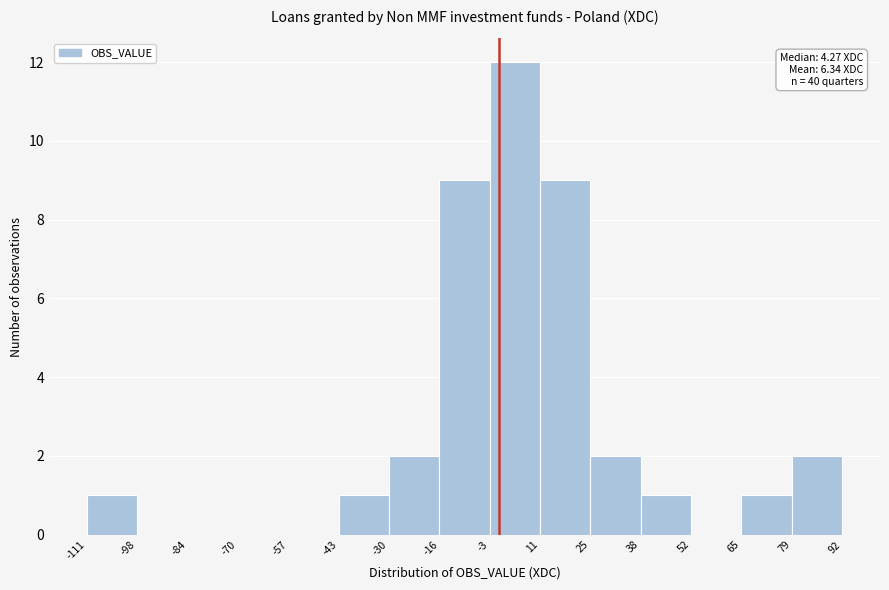

Which range on the x-axis has the tallest bar?

-3 to 11